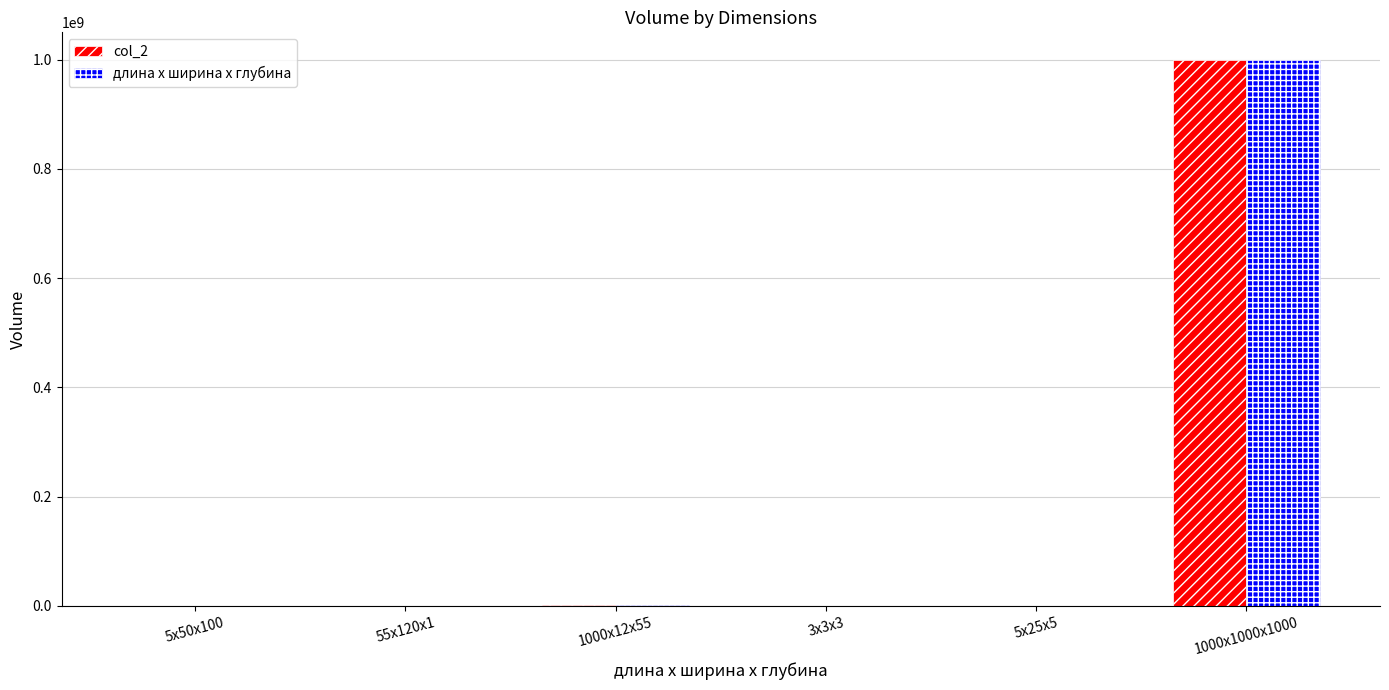

What is the approximate value of длина х ширина х глубина at 5x50x100, to the nearest 50?

25000